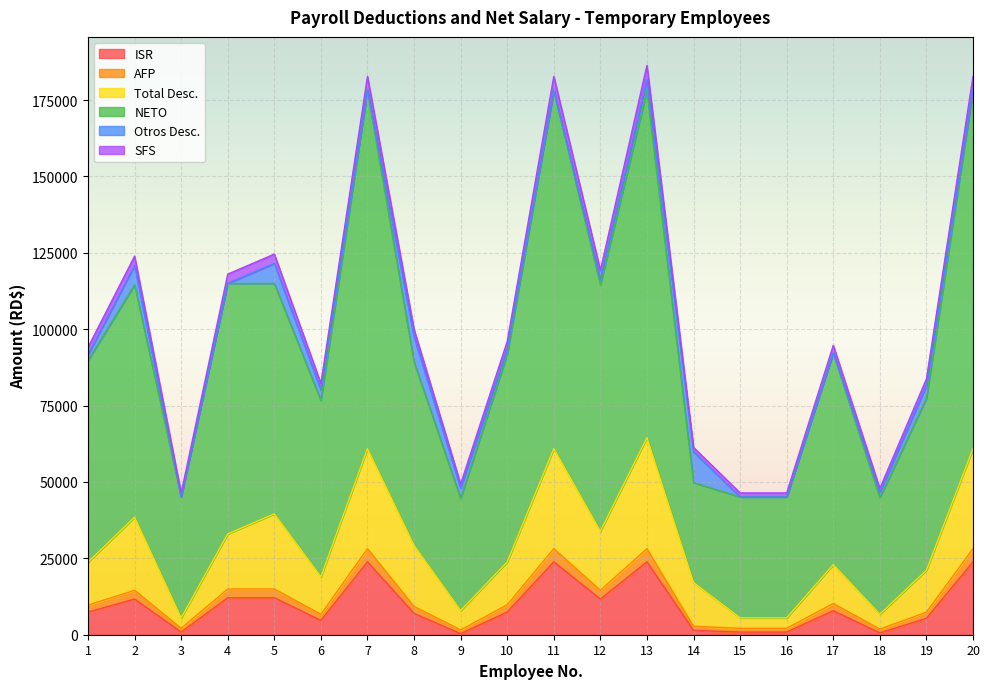

True or false: ISR and Total Desc. intersect in this chart.

False